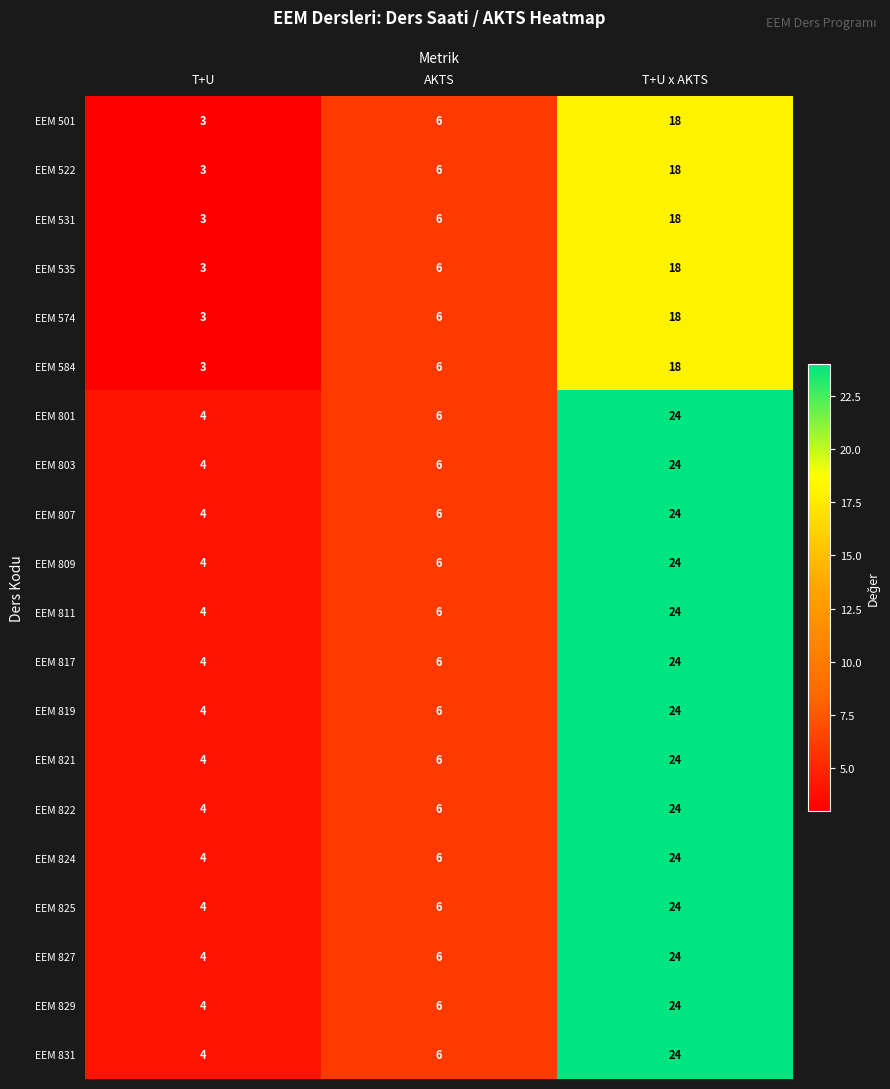

Which label corresponds to the largest value in the chart?

T+U x AKTS